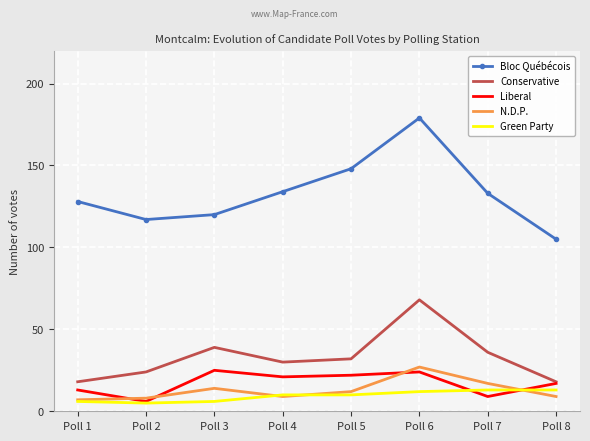

Between Poll 4 and Poll 8, which series saw the biggest shift?

Bloc Québécois